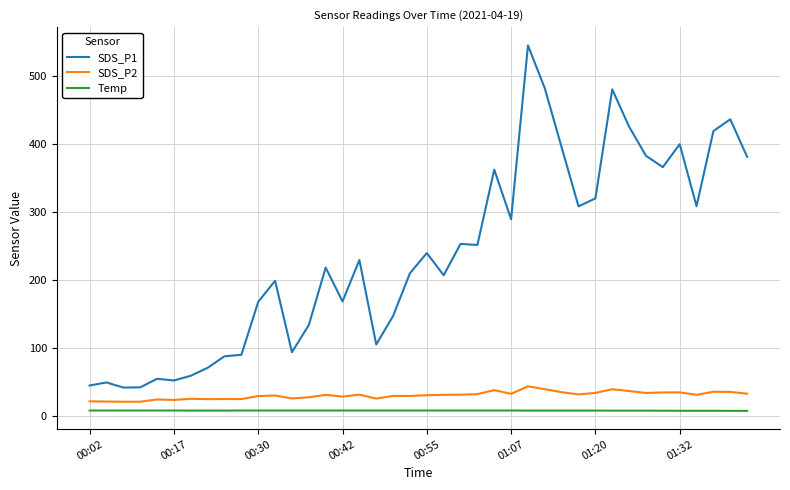

What is the maximum value for SDS_P2?

43.1